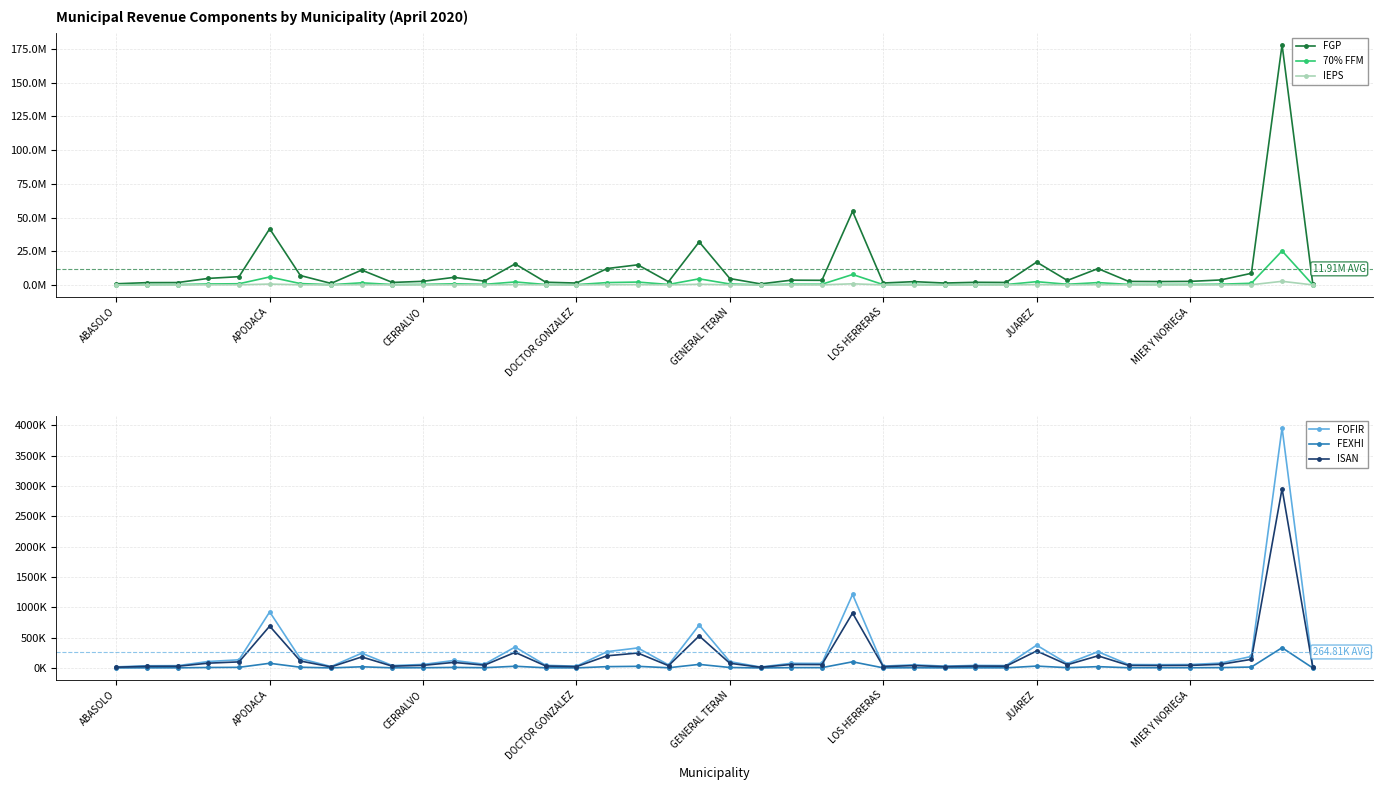

Is it true that FOFIR equals 376492.4 at JUAREZ?

True